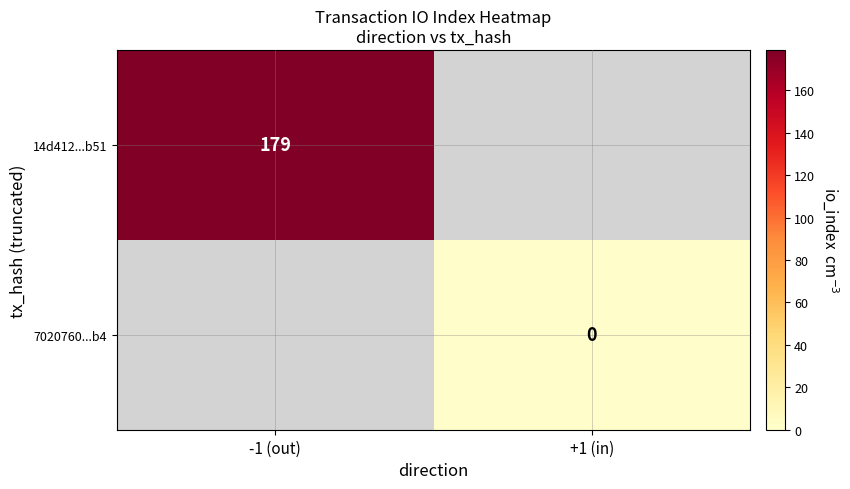

The 14d412...b51 series shows 125 at -1 (out). True or false?

False